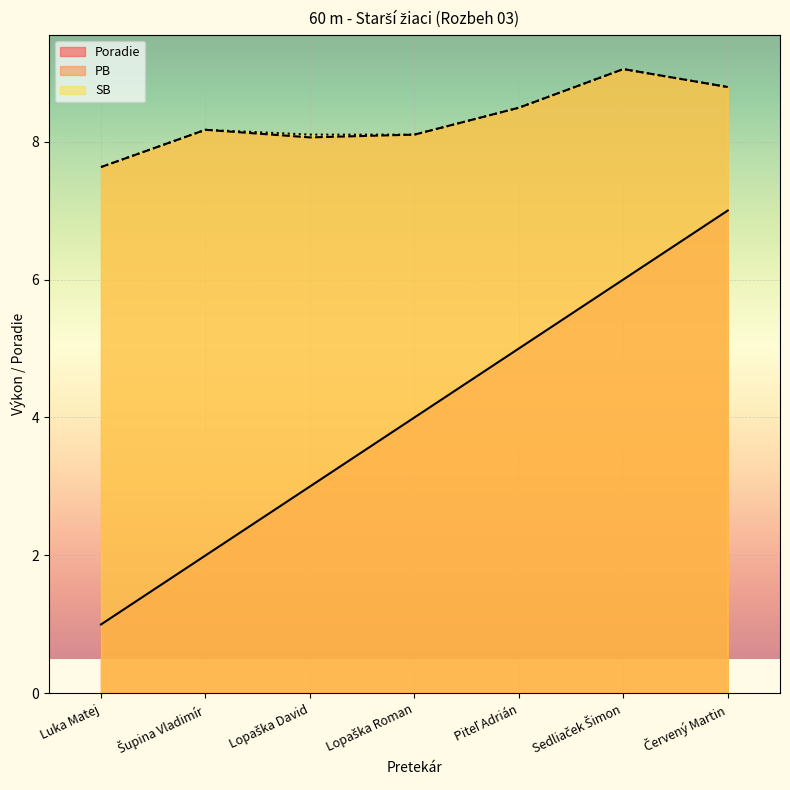

How many interior local peaks does the PB series have?

2